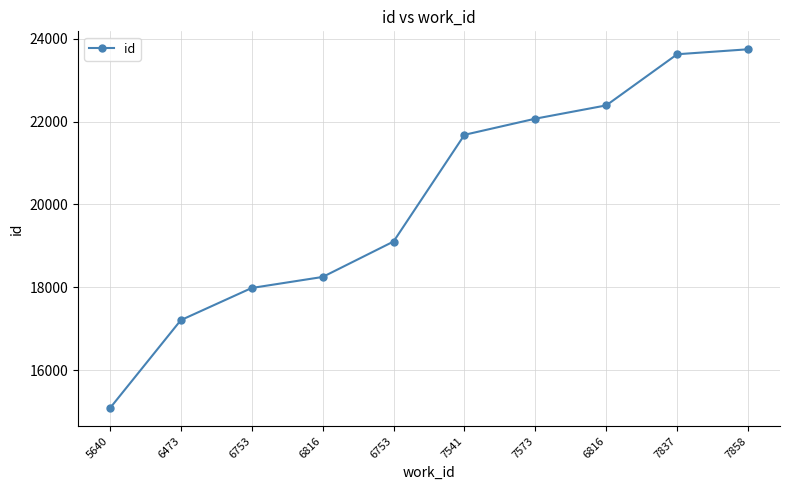

Is this an area chart (filled region under the line)?

No